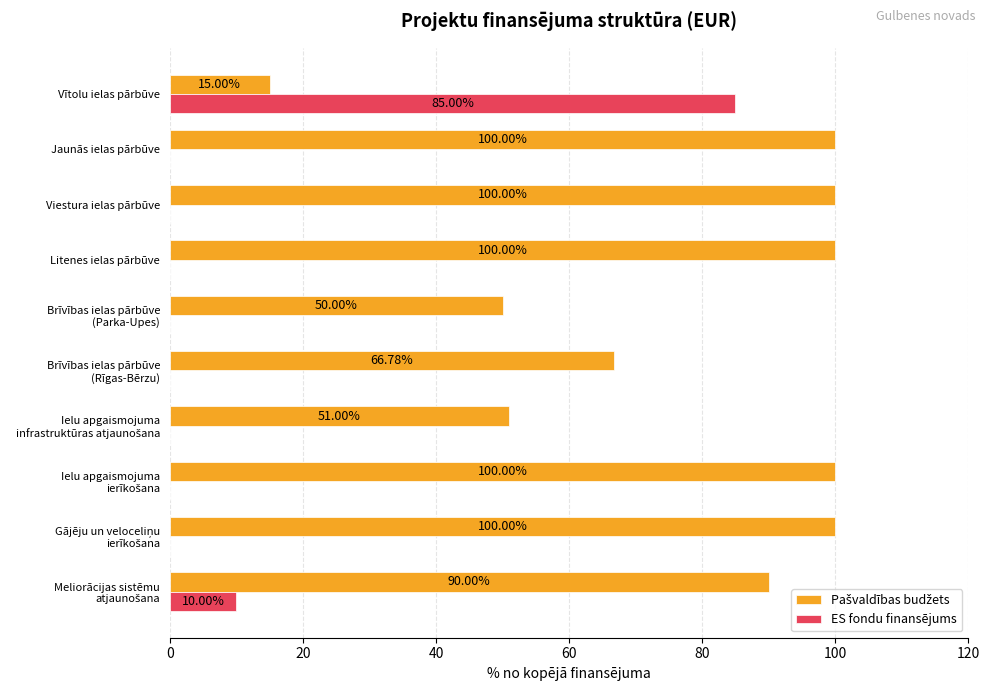

At which label does ES fondu finansējums reach its peak?

Vītolu ielas pārbūve